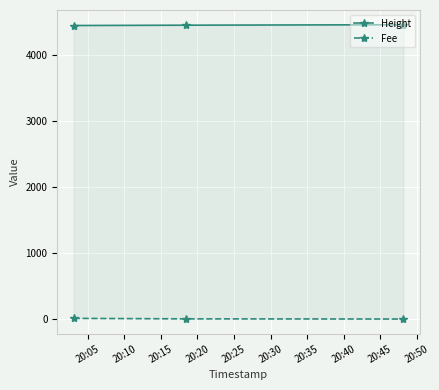

How many Height values are between 4451 and 4463?

3